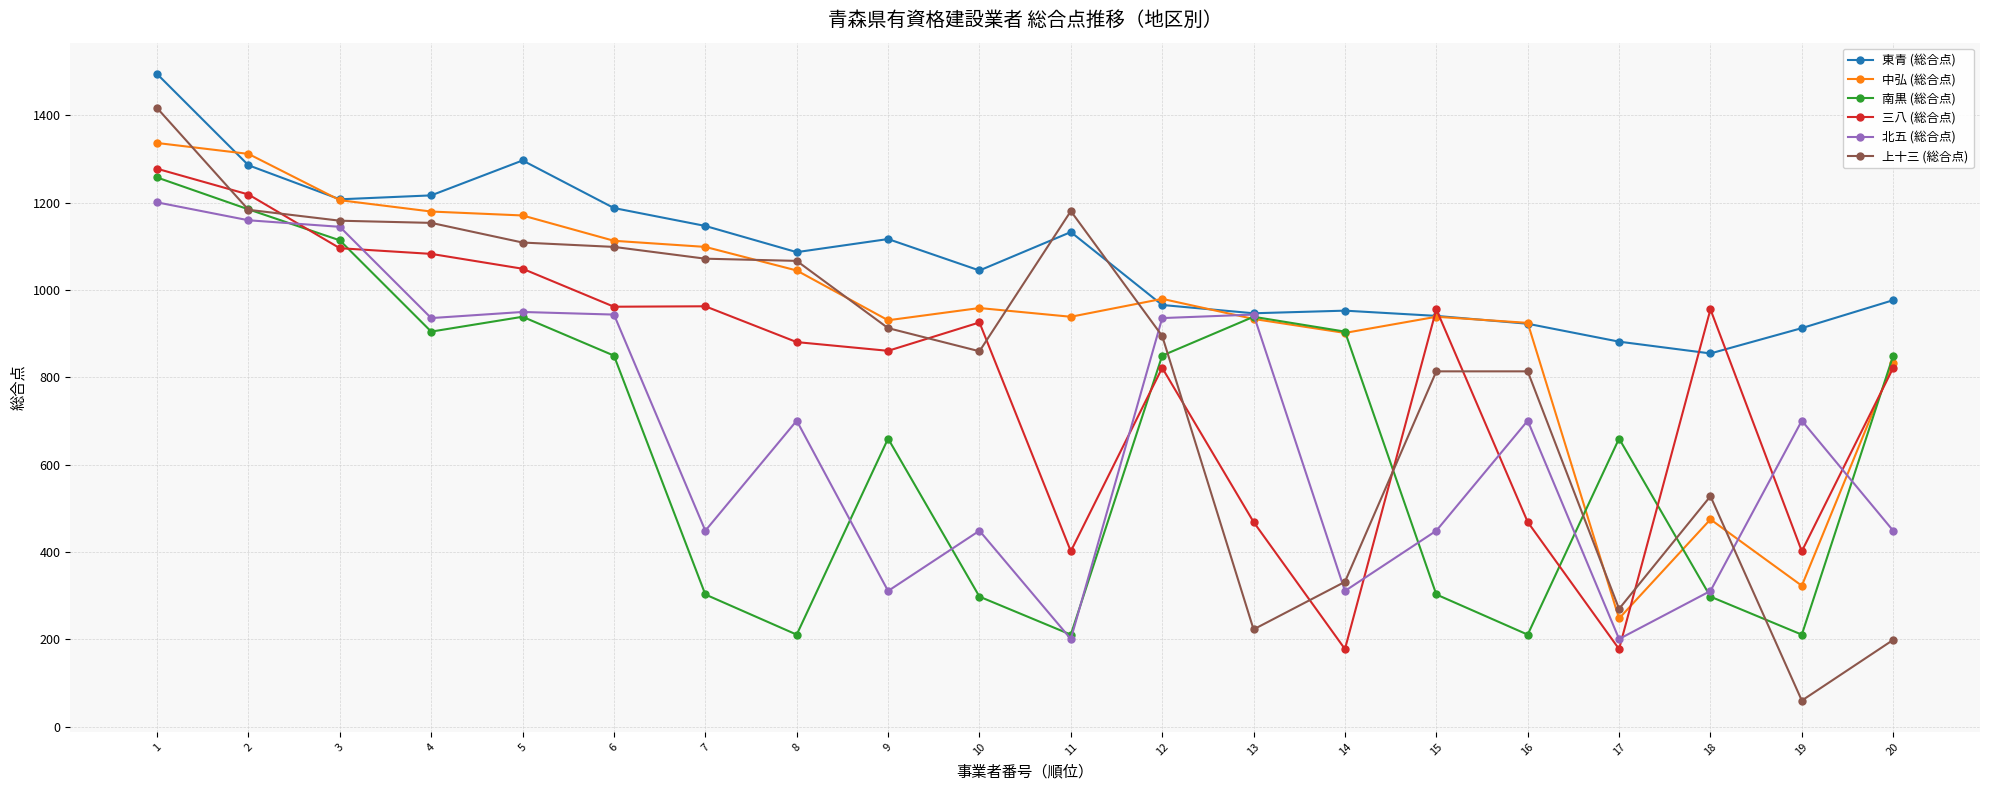

Does the chart display data point markers on the line(s)?

Yes